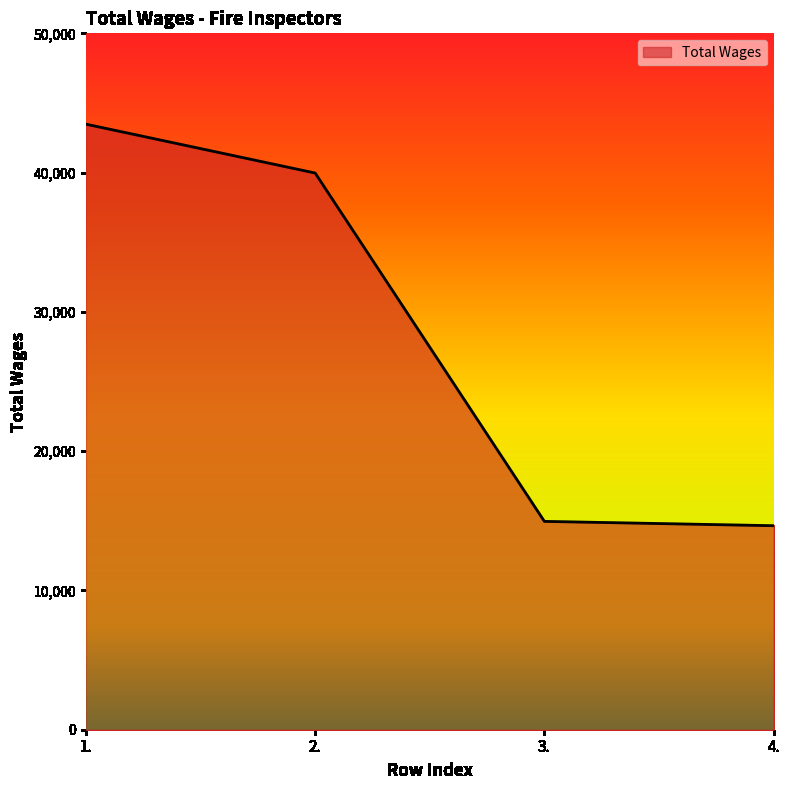

What is the average value?

28267